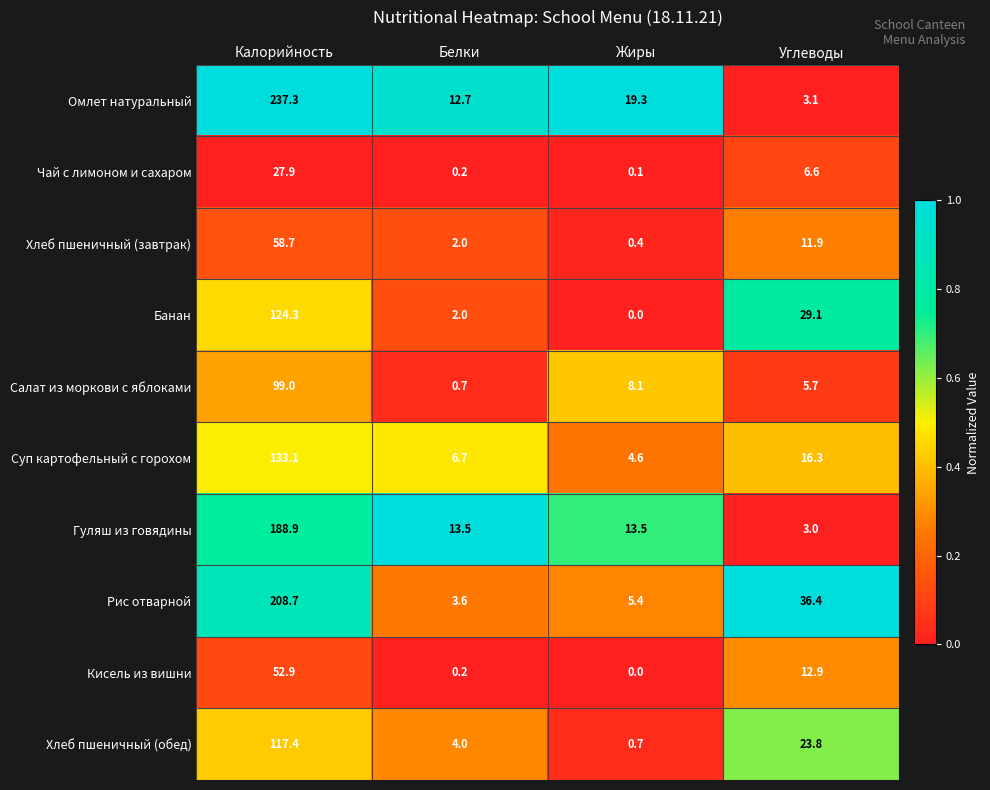

What is the difference between the highest and lowest values at Жиры?

19.3